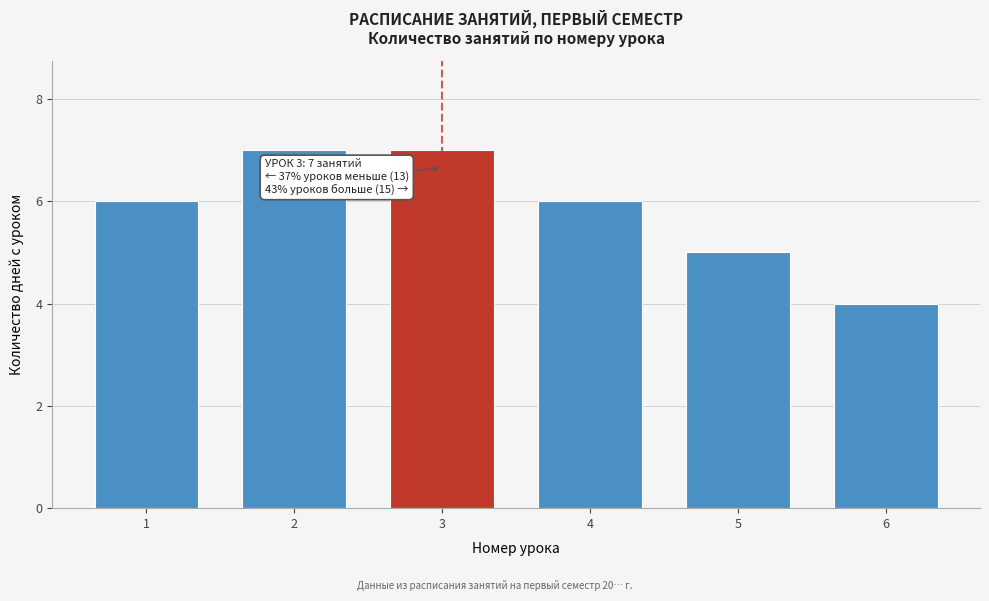

Reading right to left, what are all the values shown in this chart?

4	5	6	7	7	6